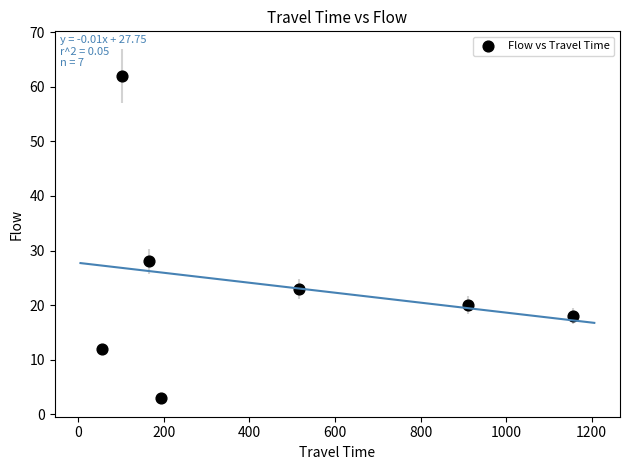

What is the average X value?

442